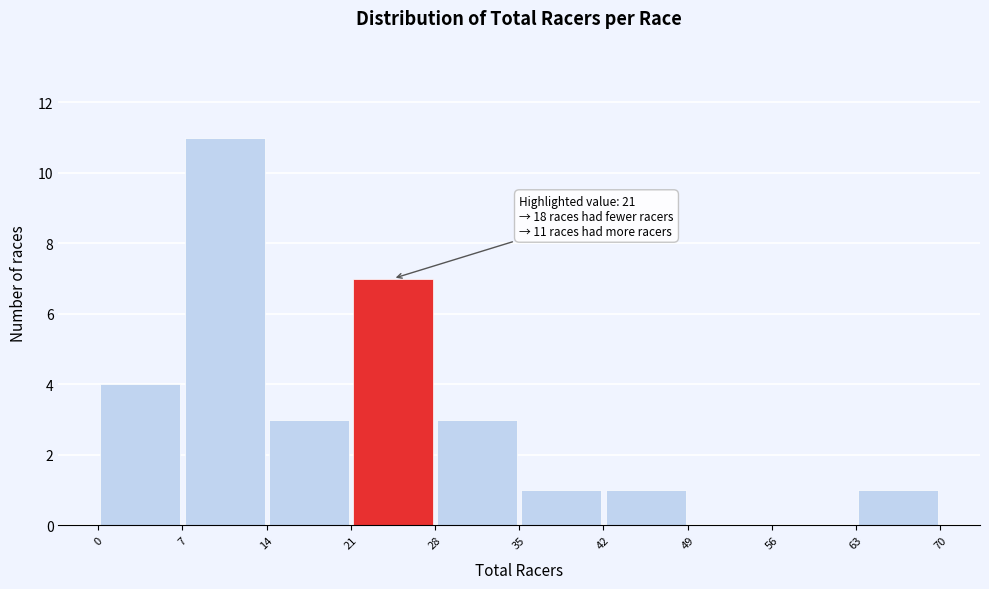

Which range on the x-axis has the tallest bar?

7 to 14